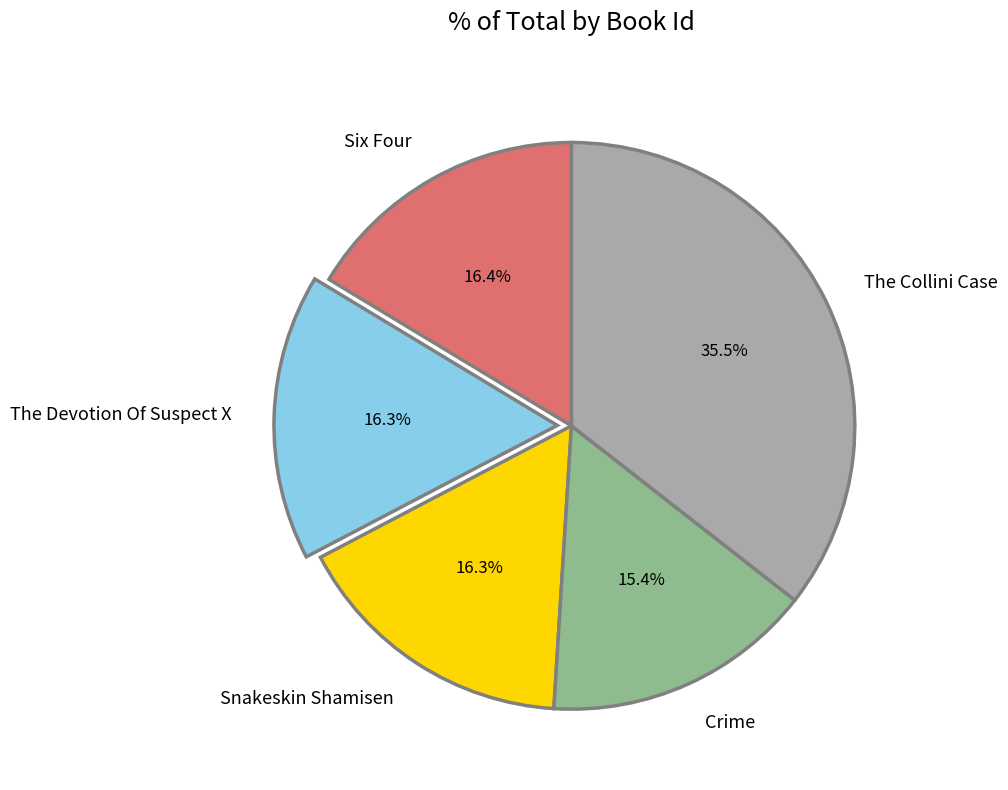

How many slices are in this pie chart?

5